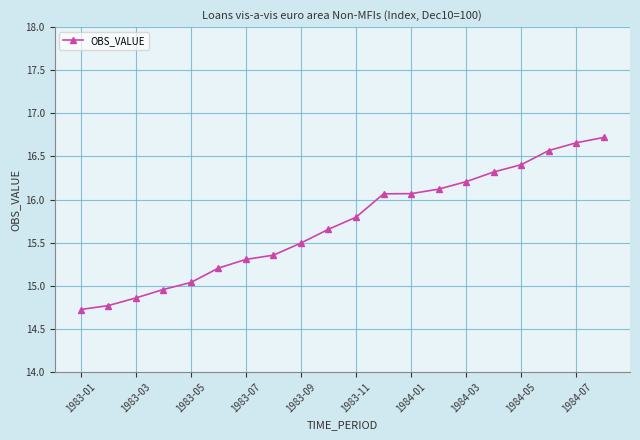

What is the smallest value displayed?

14.7